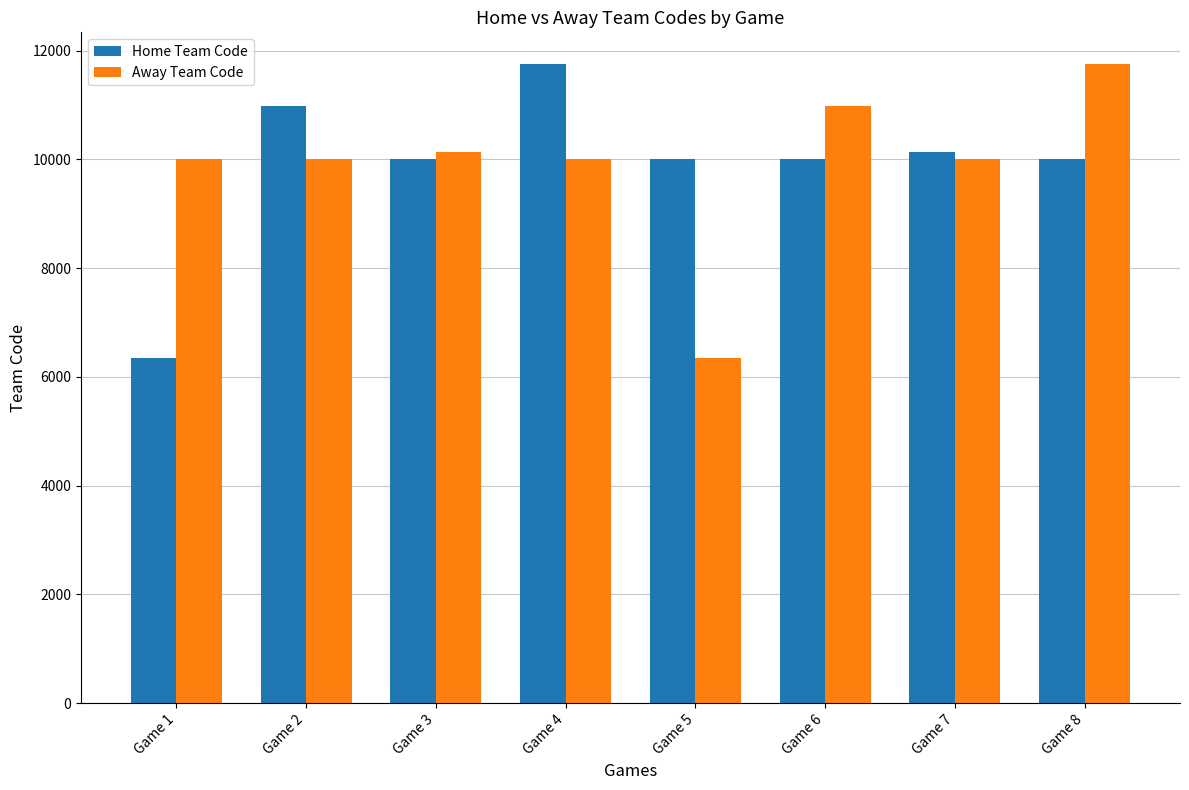

What is the total value across all series at Game 8?

21757